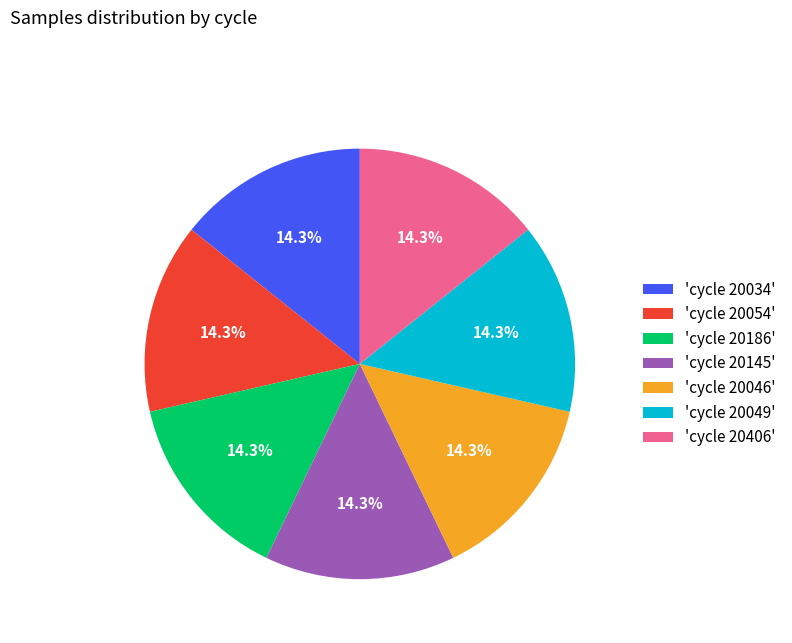

Approximately how many times larger is the value at 'cycle 20145' compared to 'cycle 20046'?

1.0